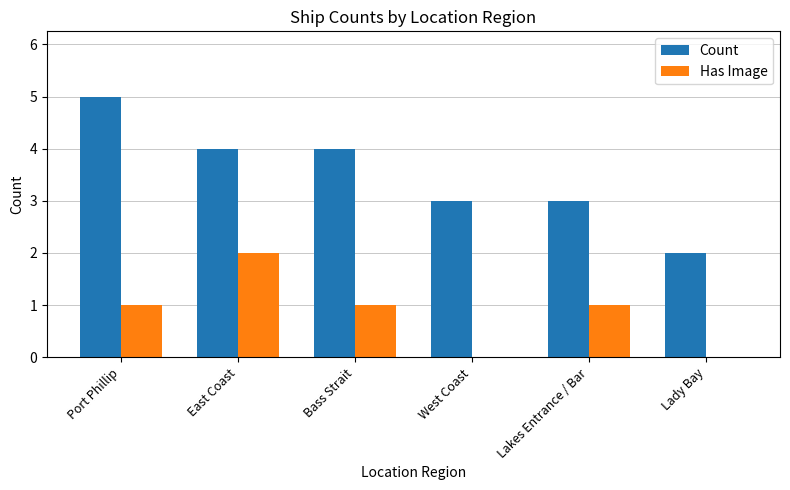

Which label corresponds to the largest value in the chart?

Port Phillip